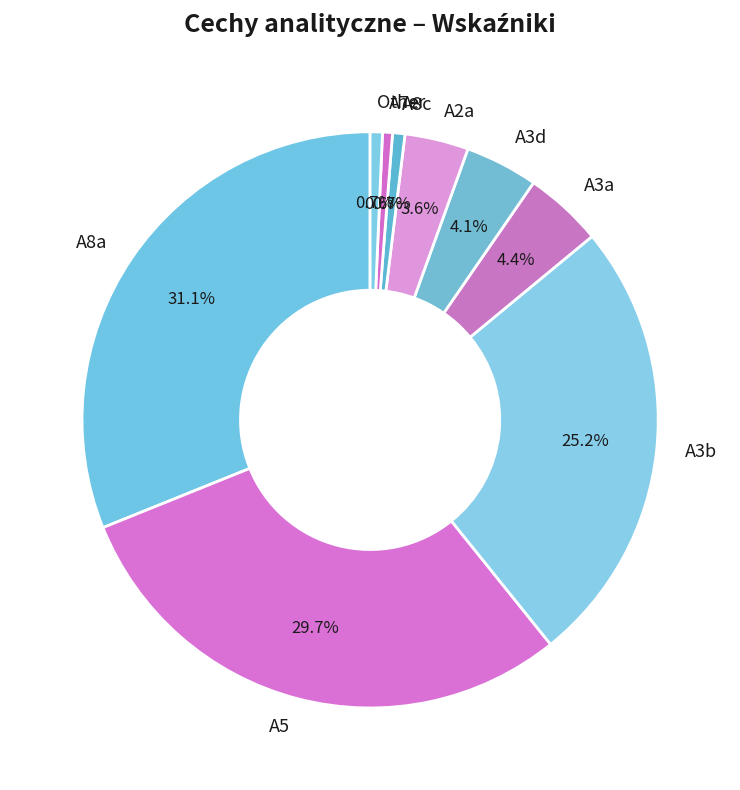

What is the total percentage of A3d and A3b?

29.3%